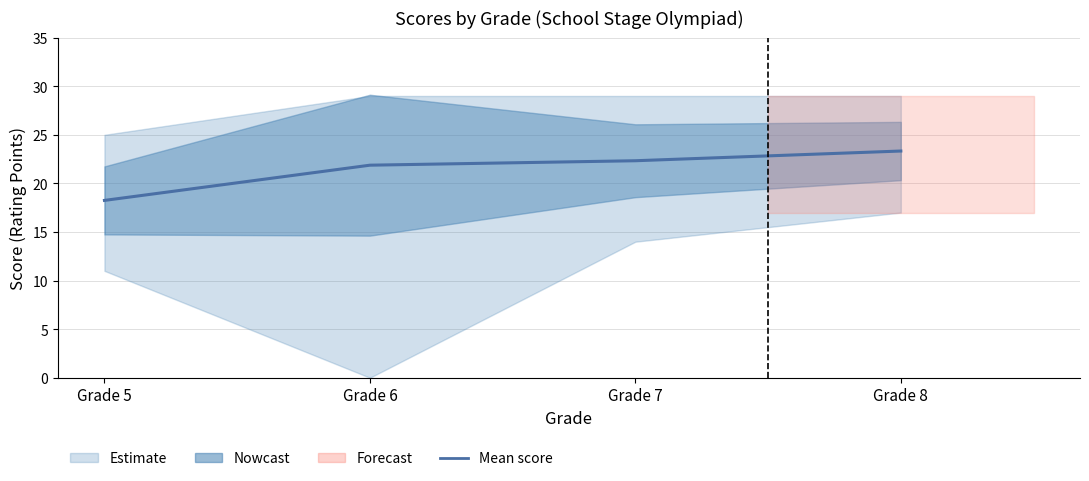

What is the change in value from Grade 5 to Grade 7?

+4.1